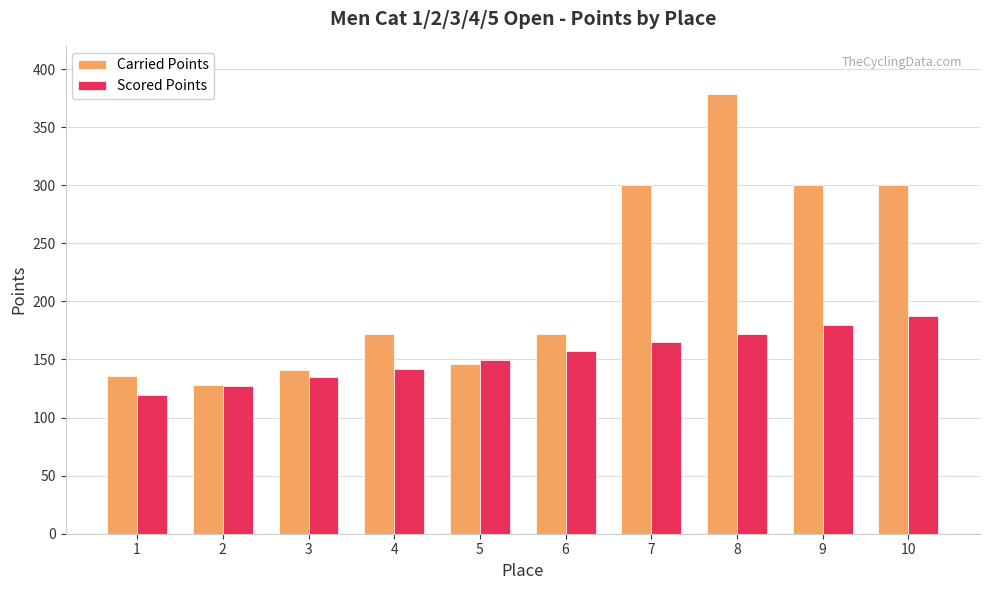

How many data points in Carried Points are less than 172?

4